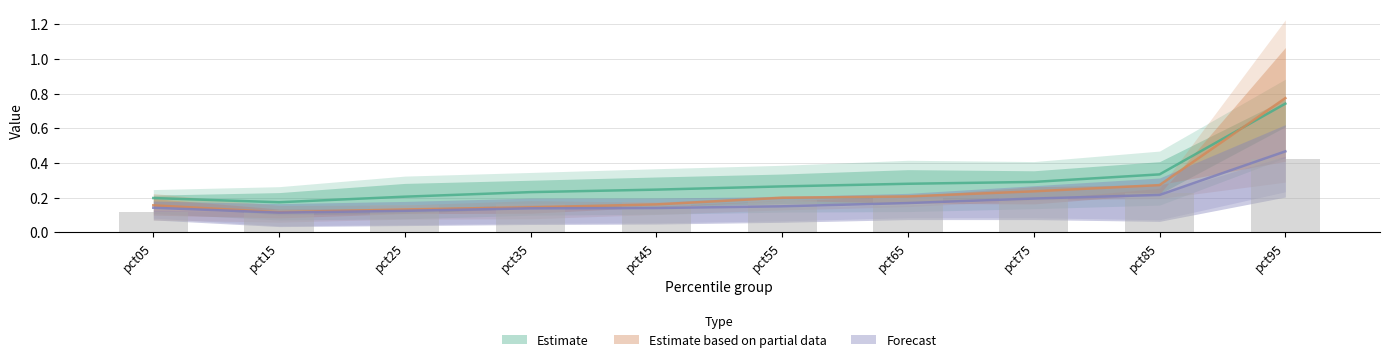

Are the bars horizontal?

No